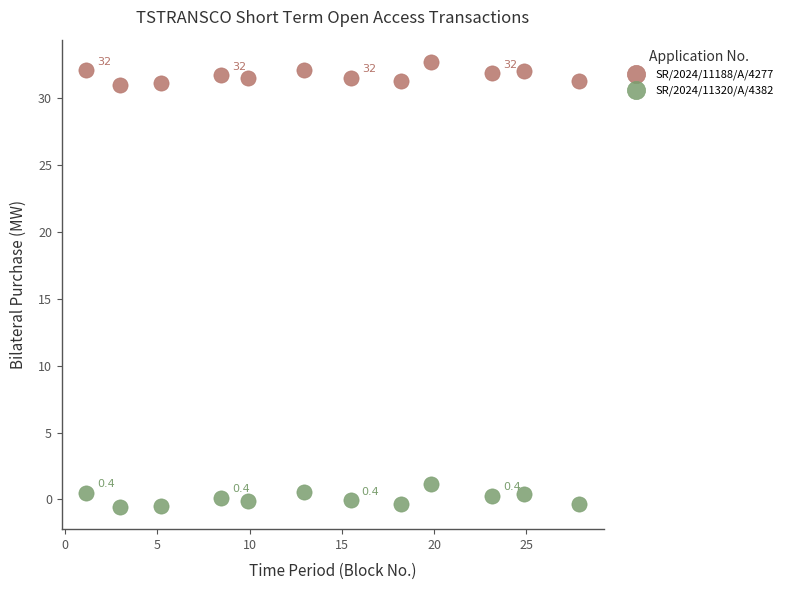

Which series contains the lowest Y value?

SR/2024/11320/A/4382